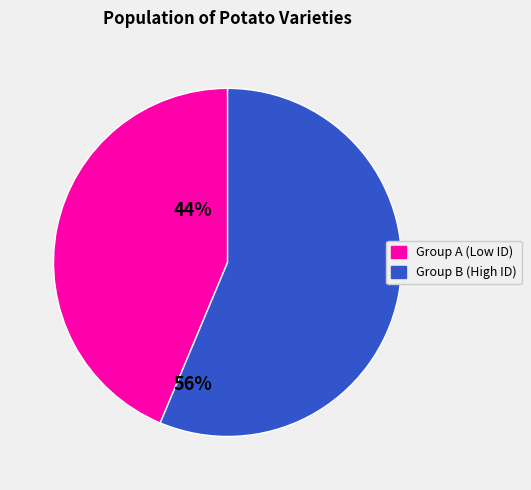

Does any single category account for the majority?

Yes